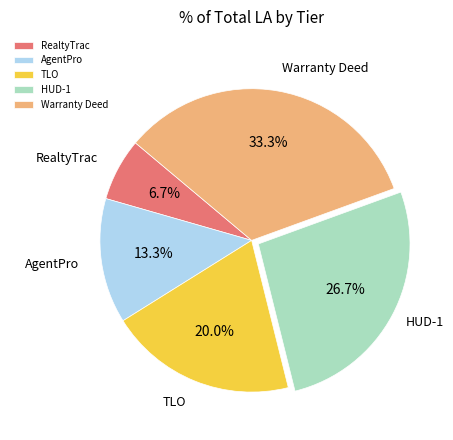

Approximately how many times larger is the value at HUD-1 compared to AgentPro?

2.0